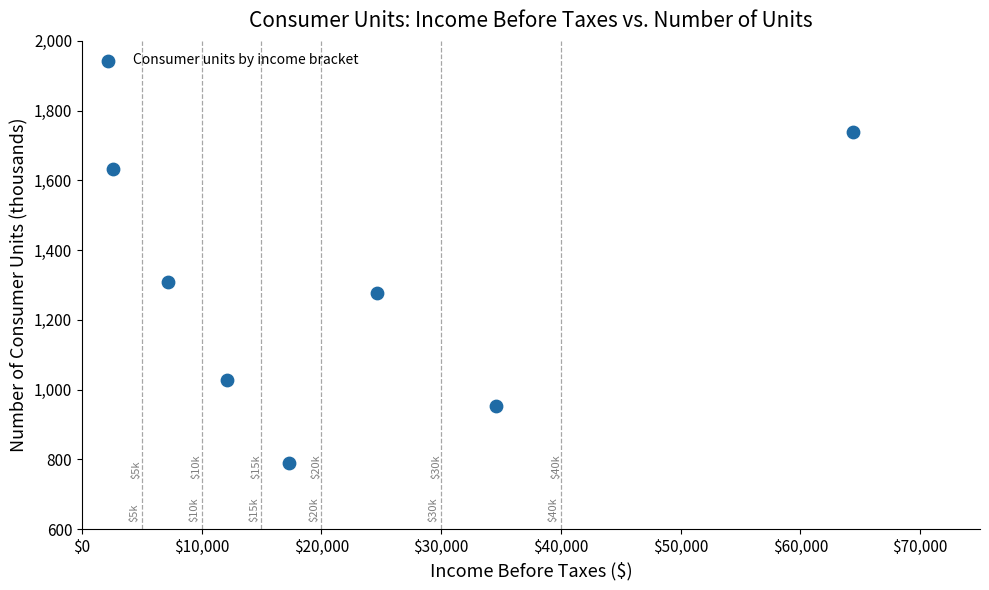

What is the range of Y values (max minus min)?

948